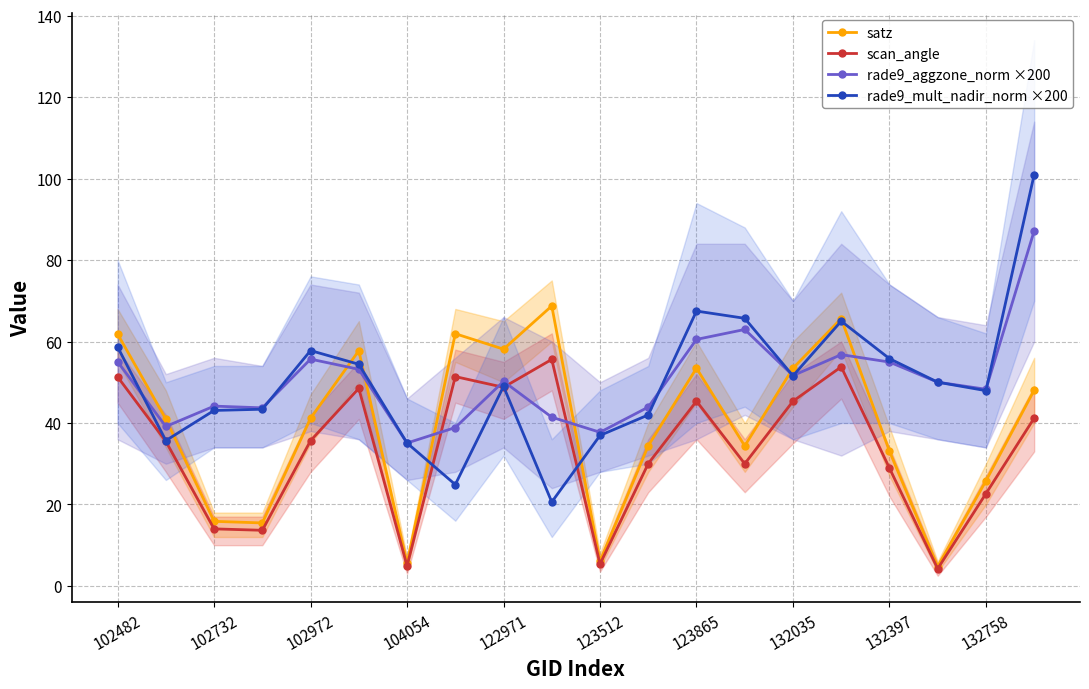

What are all the series names shown in the legend?

satz, scan_angle, rade9_aggzone_norm ×200, rade9_mult_nadir_norm ×200